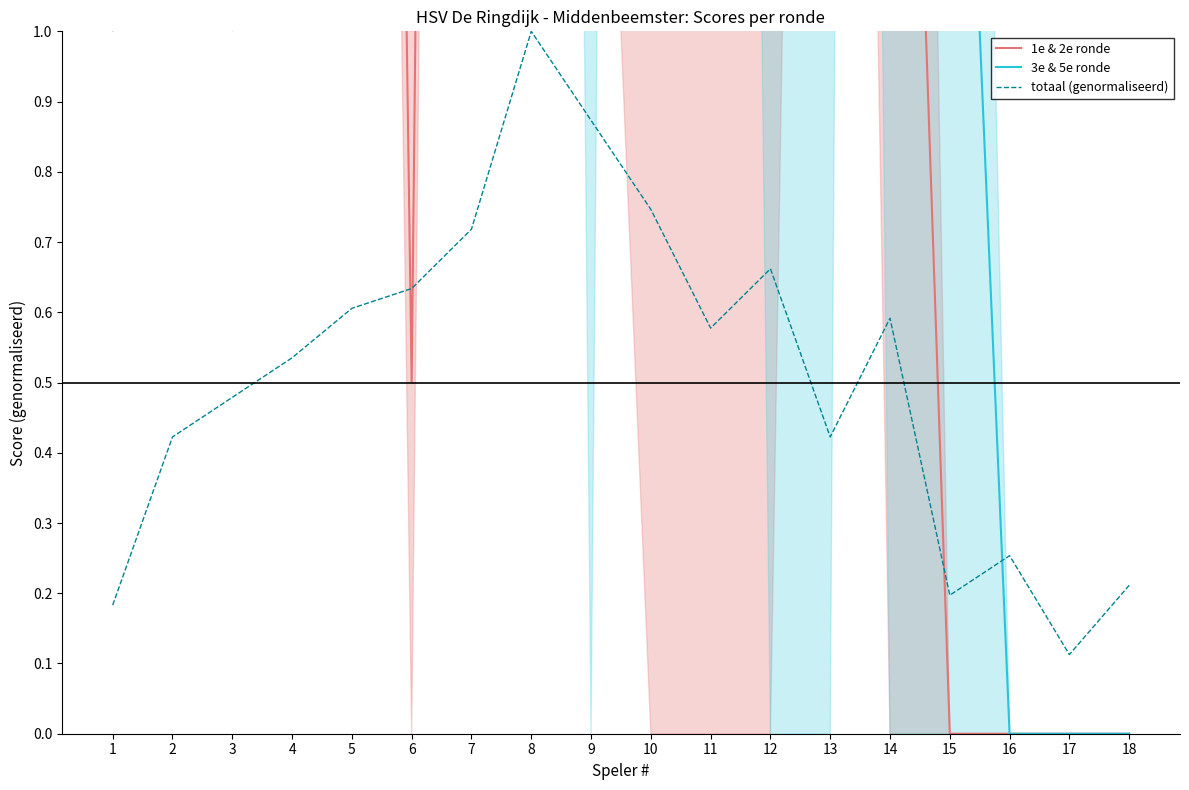

Which series has the largest total across all categories?

3e & 5e ronde